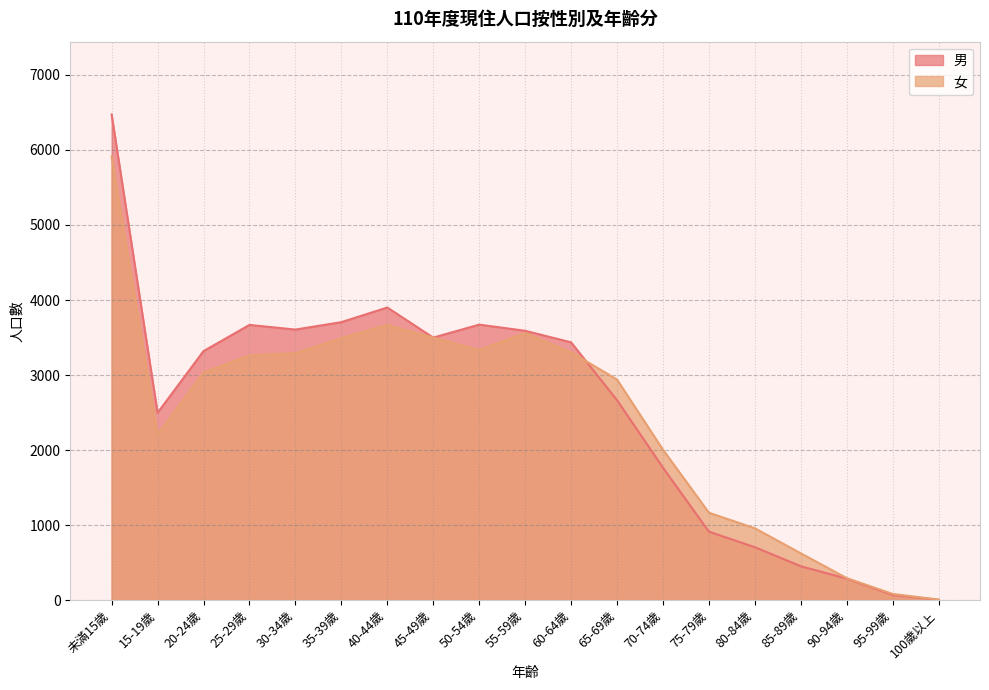

At how many categories does at least one series exceed 320?

16